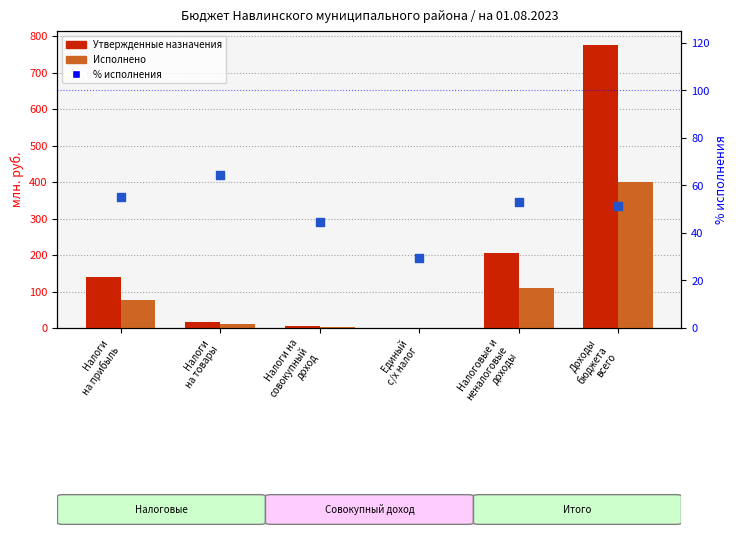

At how many categories does at least one series exceed 221?

1